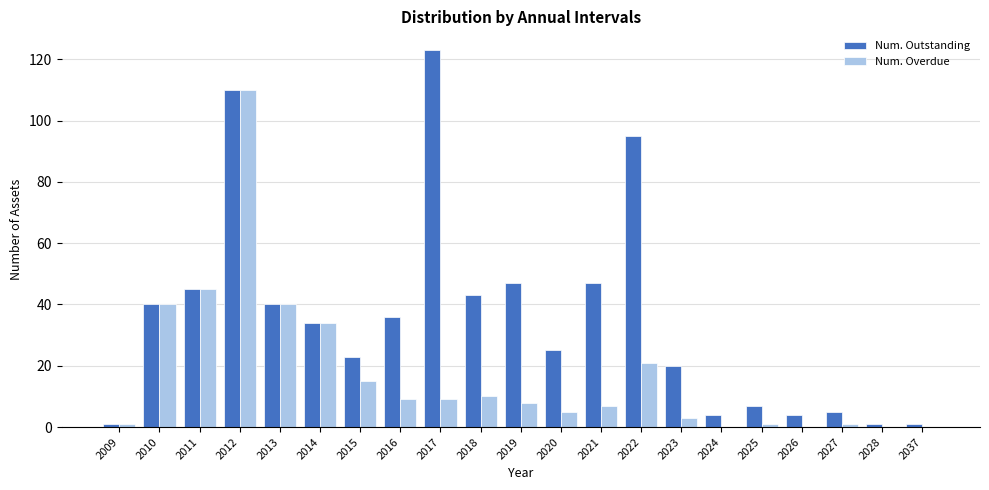

Which series has the largest total across all categories?

Num. Outstanding